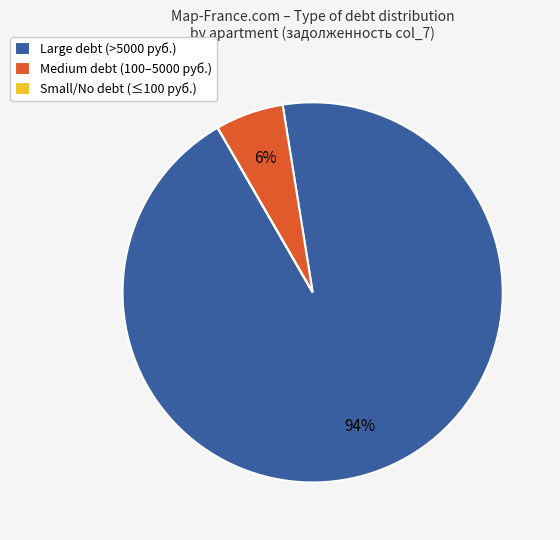

Is it true that Medium debt (100–5000 руб.) is 1% of the pie?

False